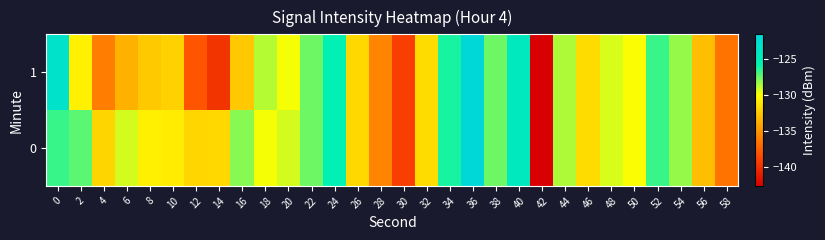

Reading left to right, extract all data points from this chart.

0: 0=-126.7	2=-127.3	4=-132.0	6=-129.3	8=-130.7	10=-130.9	12=-131.9	14=-131.8	16=-128.0	18=-129.9	20=-129.3	22=-127.6	24=-125.7	26=-131.8	28=-135.7	30=-139.2	32=-131.6	34=-126.2	36=-121.5	38=-127.6	40=-124.4	42=-142.7	44=-128.7	46=-131.6	48=-129.3	50=-129.9	52=-126.7	54=-128.2	56=-133.1	58=-136.6
1: 0=-123.3	2=-130.6	4=-136.1	6=-133.7	8=-132.5	10=-132.2	12=-138.0	14=-139.8	16=-132.6	18=-128.8	20=-129.9	22=-127.6	24=-125.7	26=-131.8	28=-135.7	30=-139.2	32=-131.6	34=-126.2	36=-121.5	38=-127.6	40=-124.4	42=-142.7	44=-128.7	46=-131.6	48=-129.3	50=-129.9	52=-126.7	54=-128.2	56=-133.1	58=-136.6